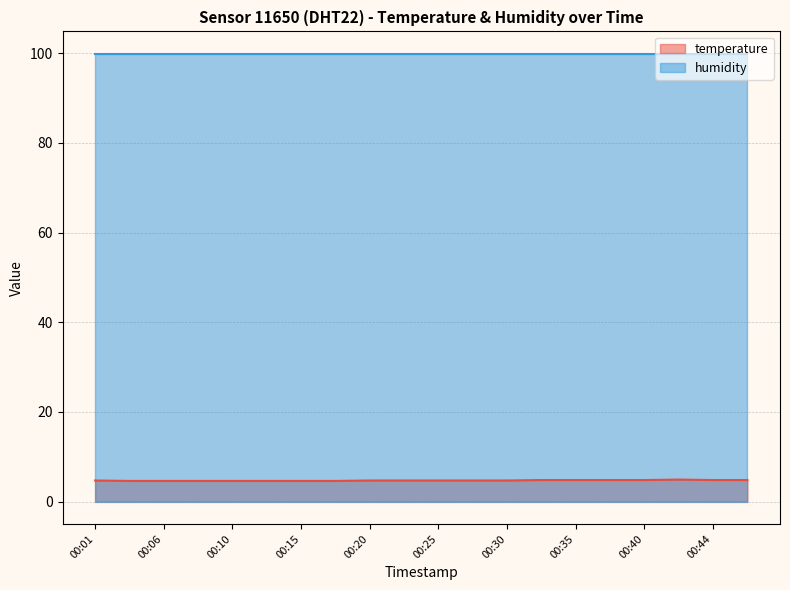

What is the sum of the values at 00:44 and 00:08?

9.4